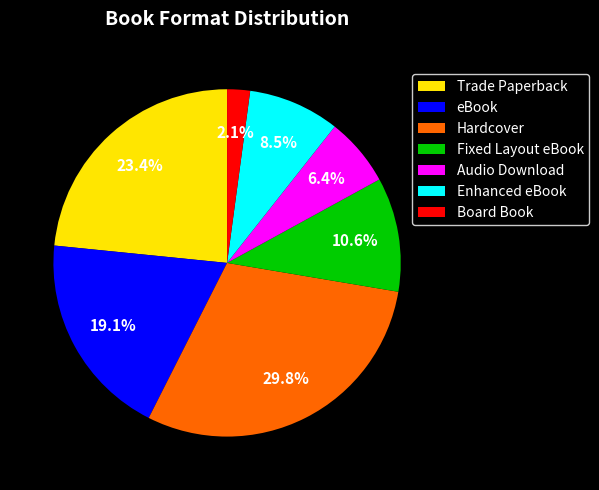

Is it true that Fixed Layout eBook is 20% of the pie?

False